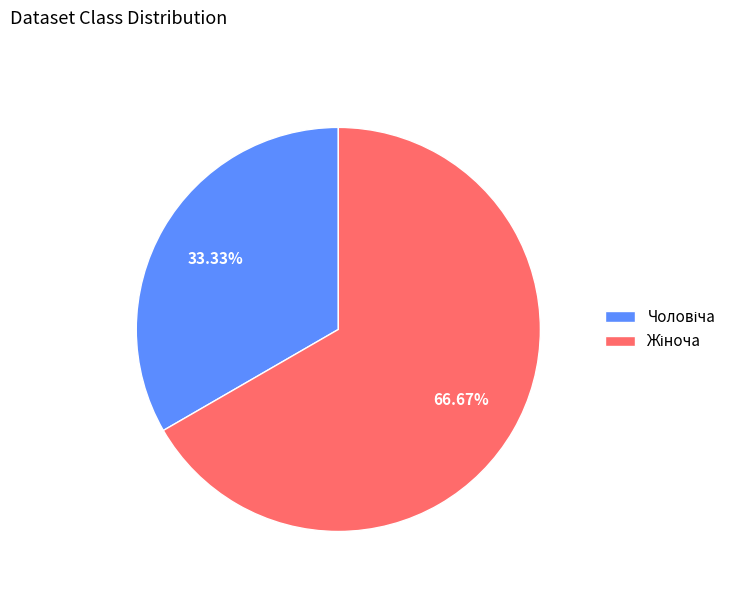

Is there any slice that represents more than half of the pie?

Yes